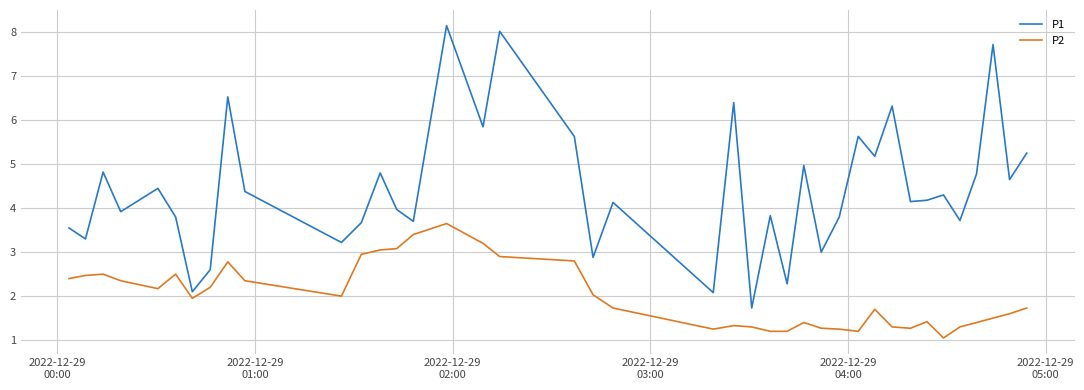

Rank the series by their average value, from lowest to highest.

P2, P1